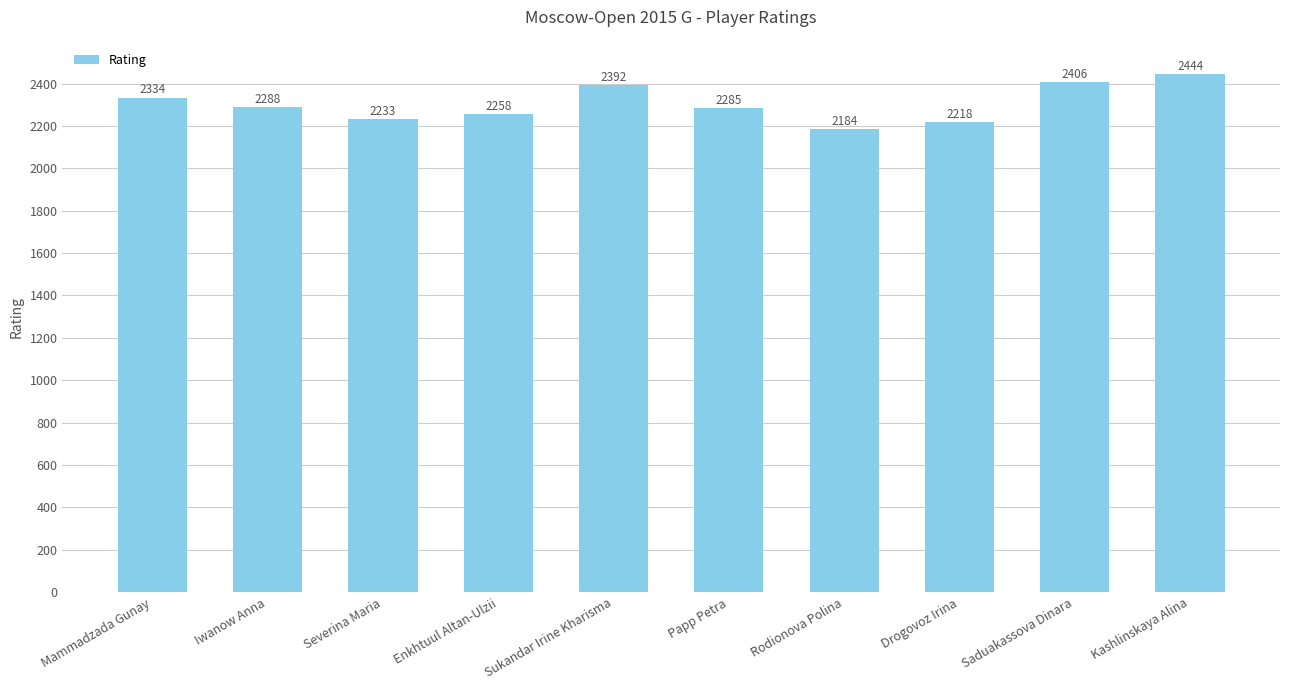

The chart shows a value of 3630 at Iwanow Anna. True or false?

False